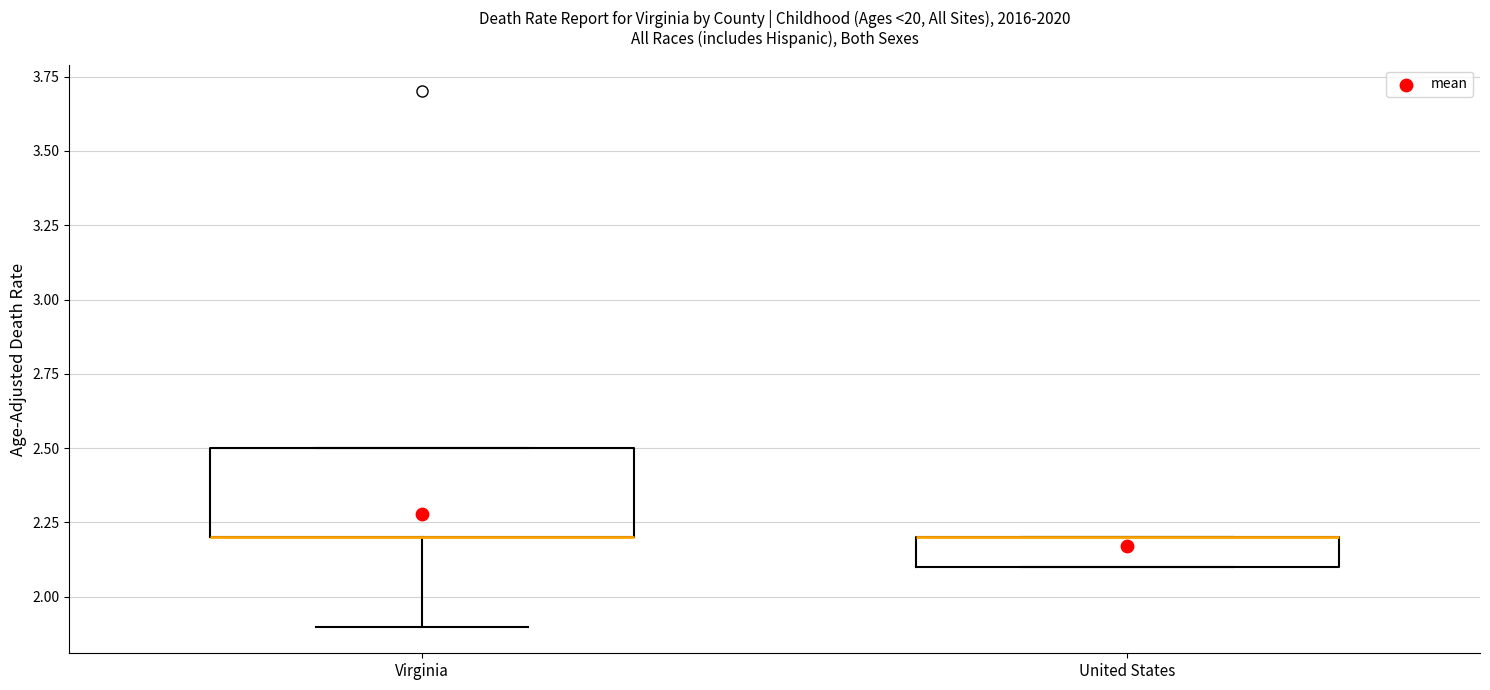

Where does the lower whisker of the box for Virginia end on the y-axis? The values are not printed on the chart, so give them approximately, as read against the axis.

1.9